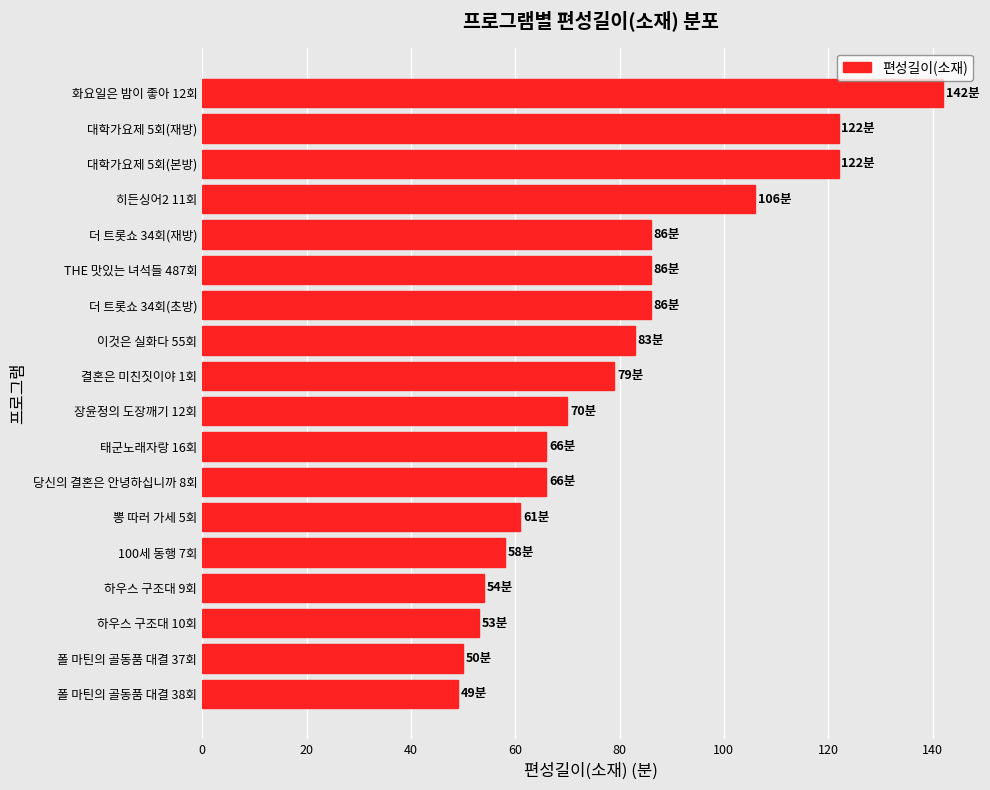

Does the chart contain stacked bars?

No